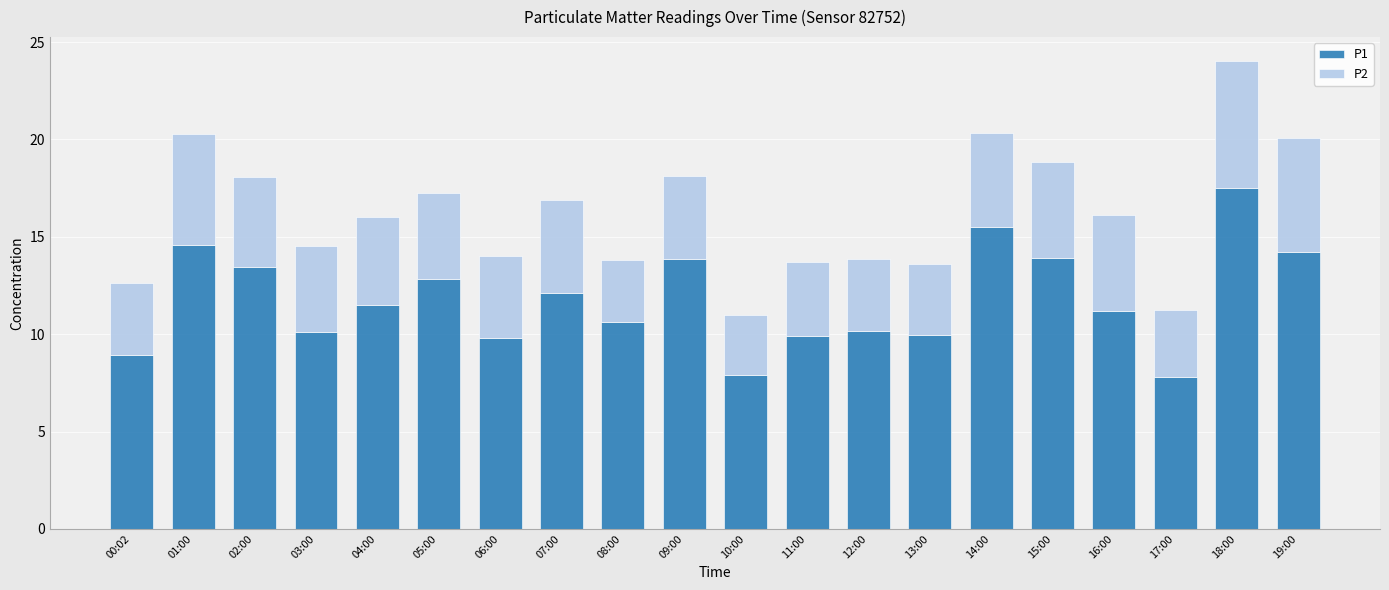

What is the sum of the P1 values at 10:00 and 18:00?

25.4